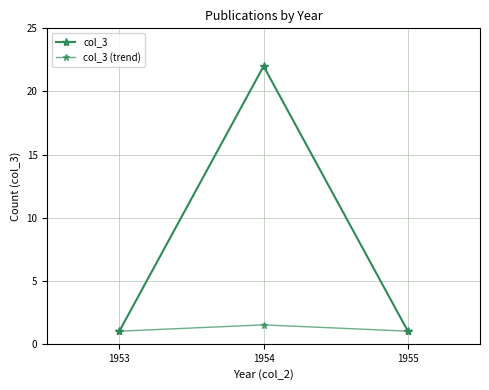

At which label is col_3 closest to 11?

1953